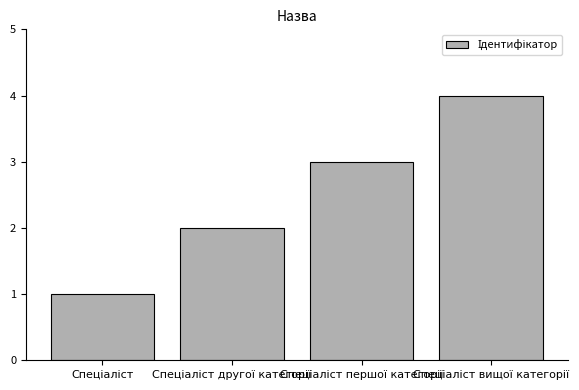

Does the chart contain stacked bars?

No